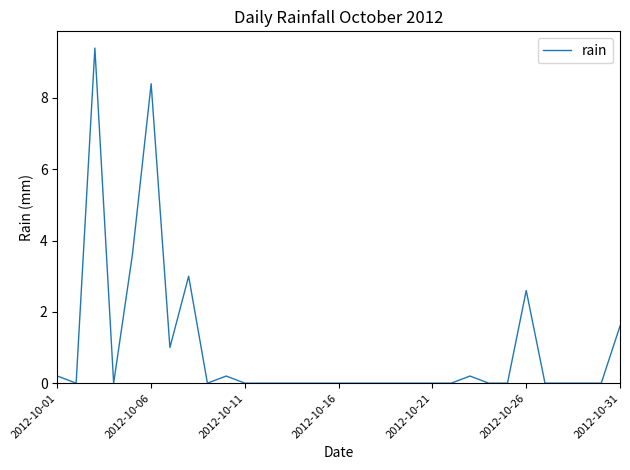

What is the maximum value shown in the chart?

9.4